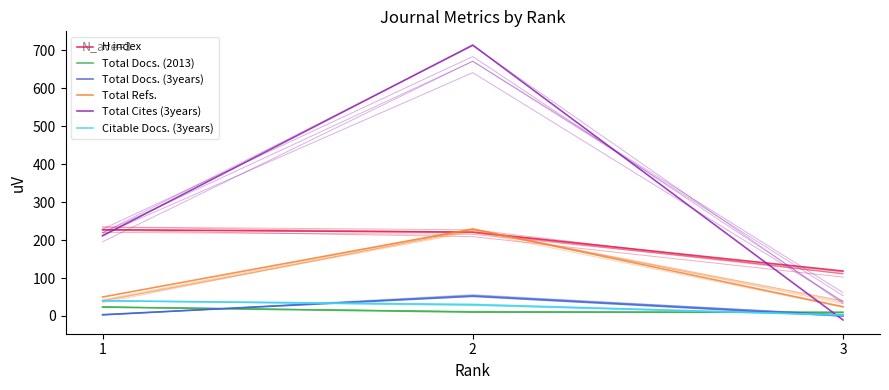

Rank the series at 1 from highest to lowest value.

H index, Total Cites (3years), Total Refs., Citable Docs. (3years), Total Docs. (2013), Total Docs. (3years)